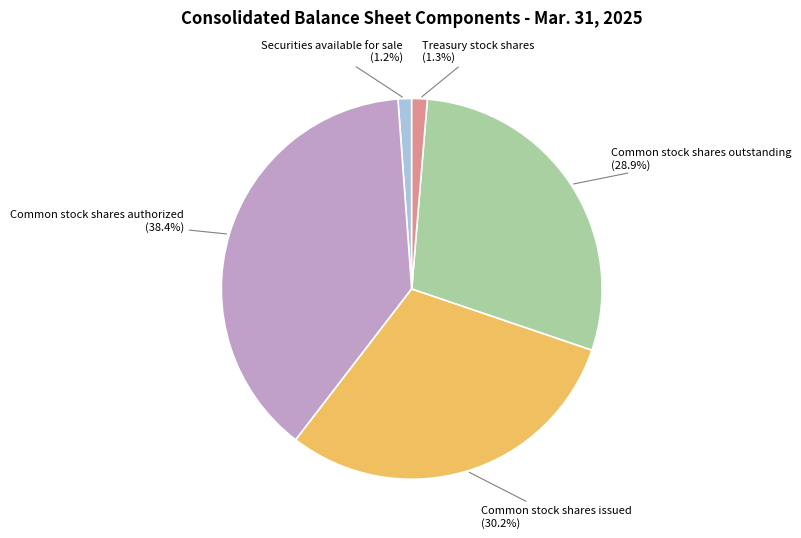

To the nearest percent, what percentage of the pie is Common stock shares issued?

30%